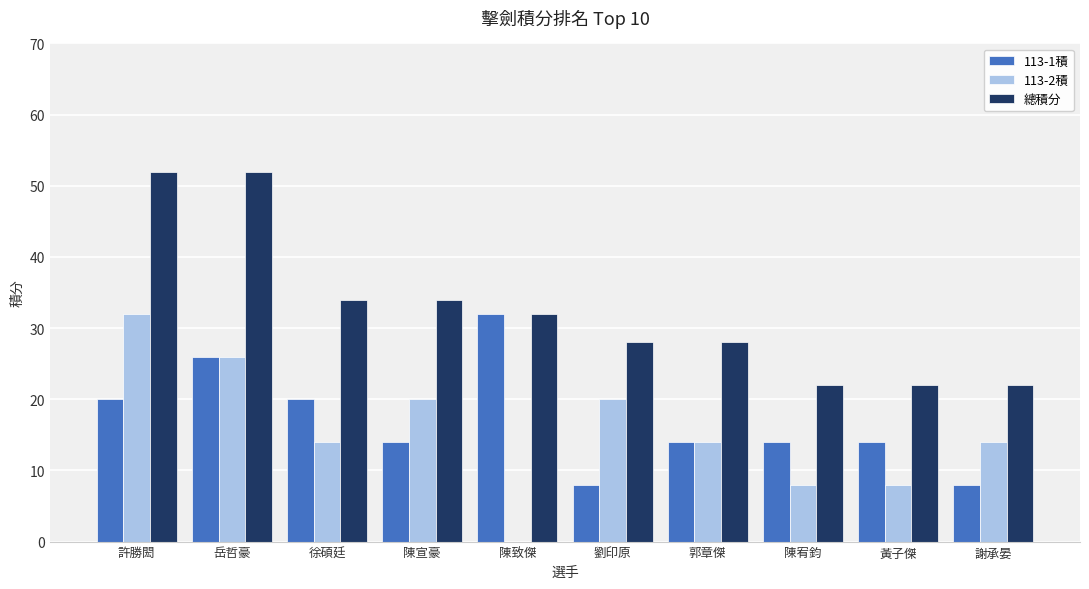

The value of 總積分 at 陳宥鈞 is 22. True or false?

True